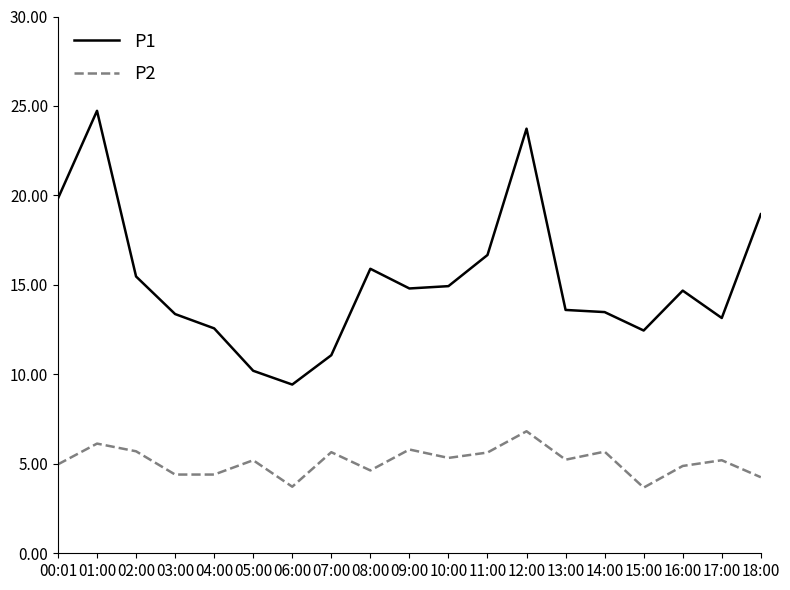

Which series changed the most between 00:01 and 02:00?

P1